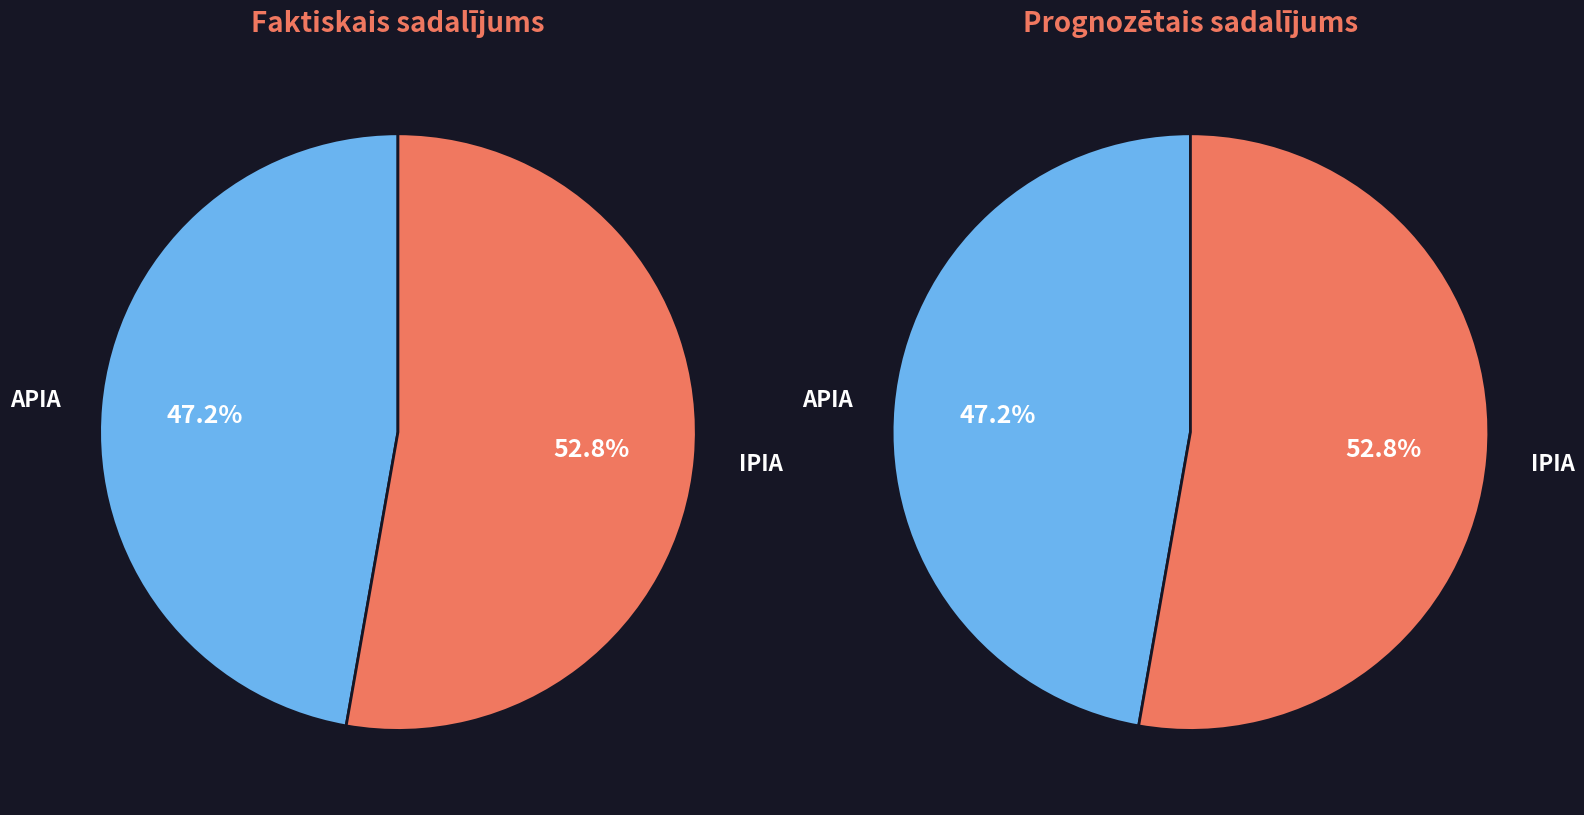

Combined, do APIA and IPIA account for over 50%?

Yes